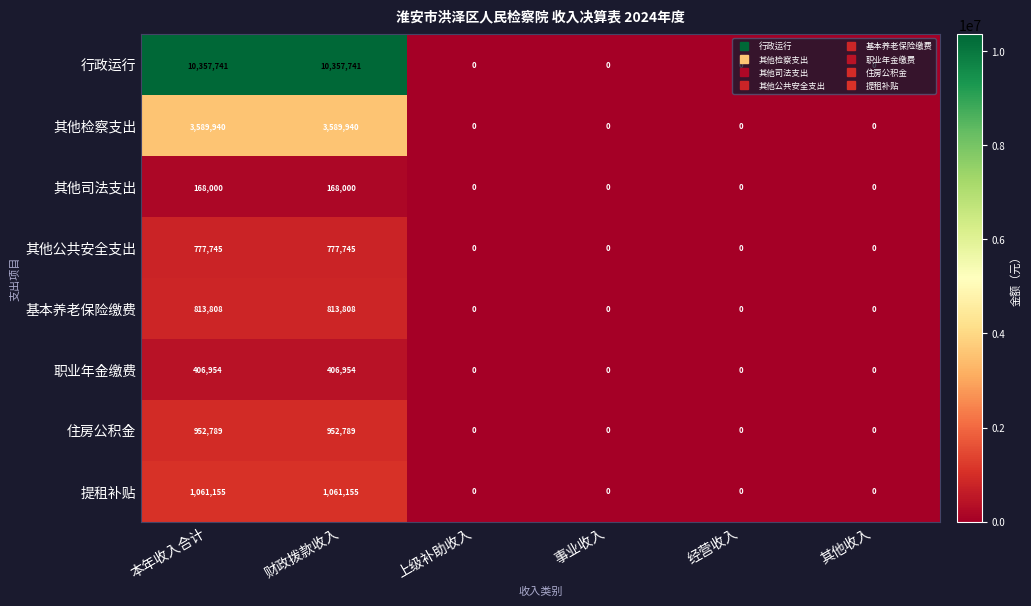

How many series are shown in this chart?

8